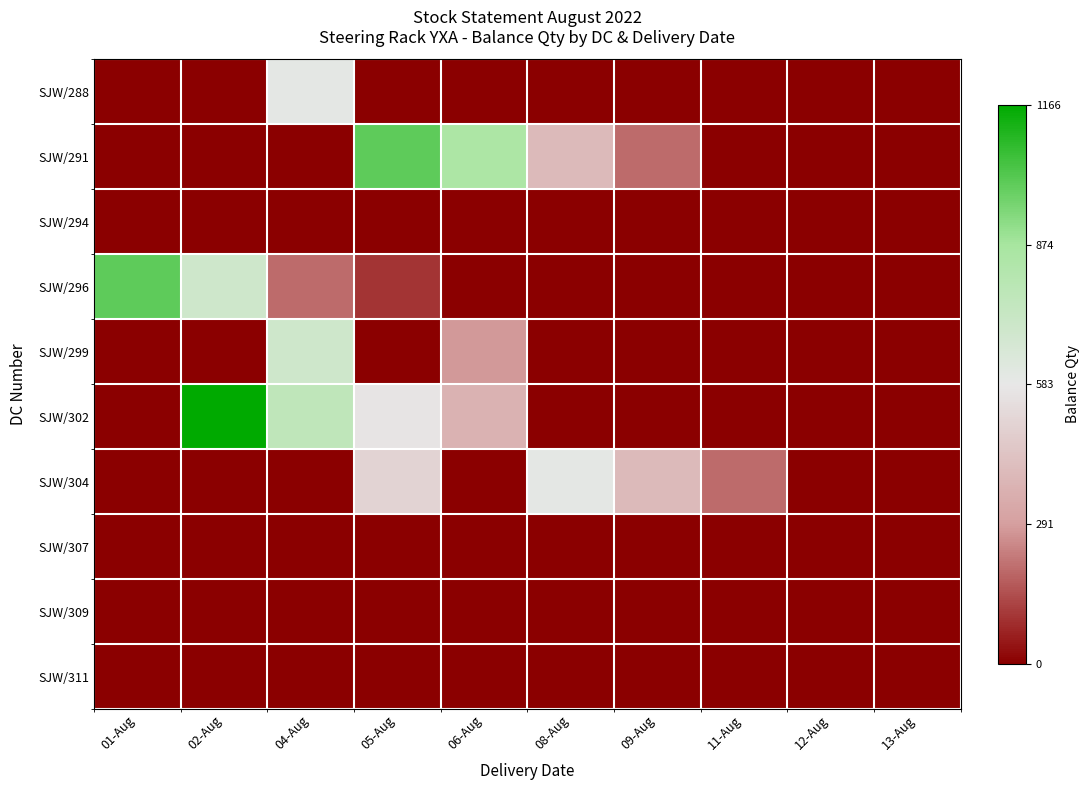

How many series are shown in this chart?

10